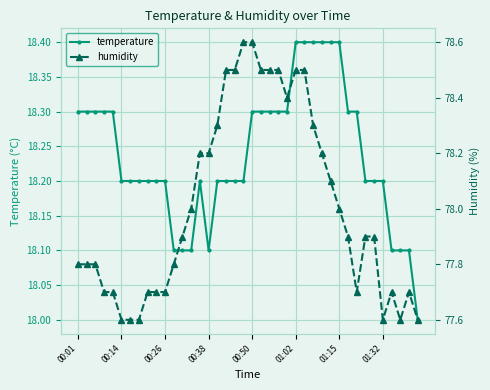

What is the maximum value for temperature?

18.4